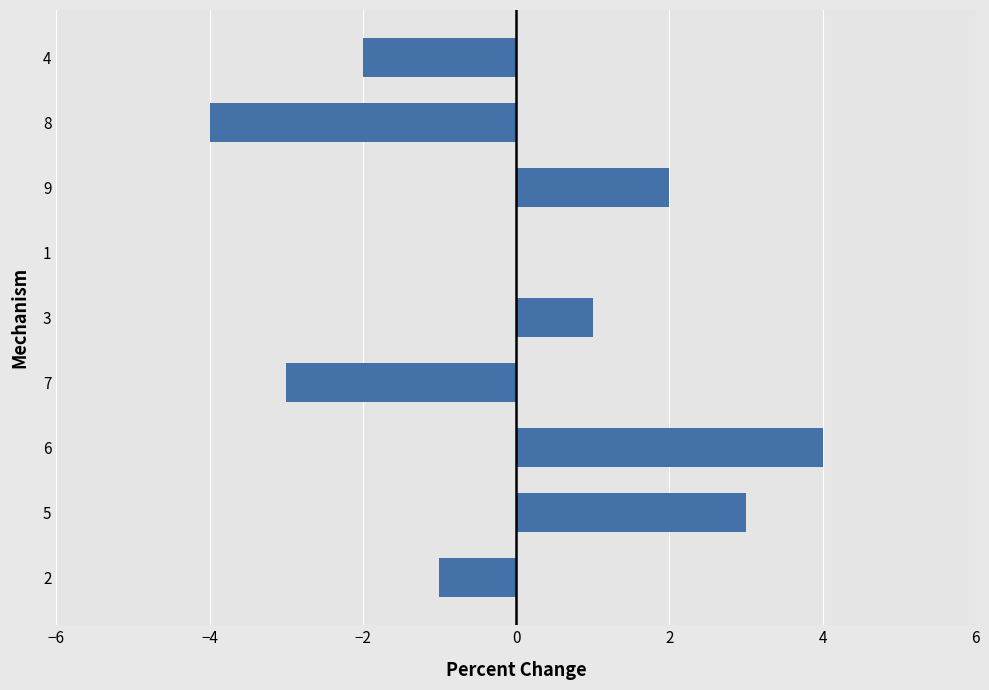

True or false: the data shows -3 at 7.

True